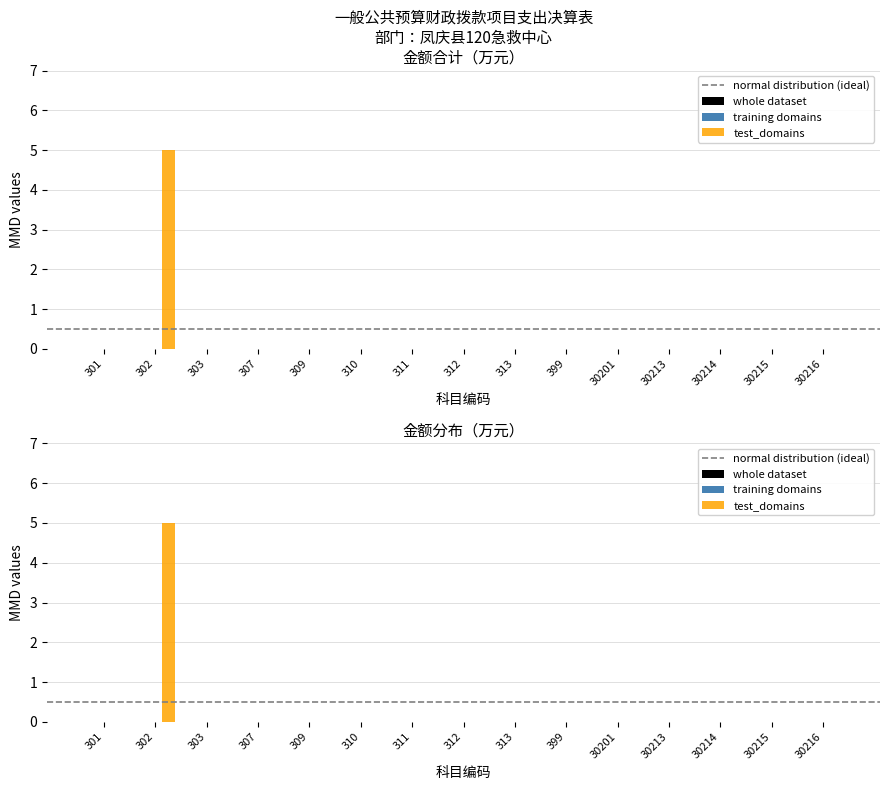

Rank the series by their maximum value, from highest to lowest.

test_domains, whole dataset, training domains